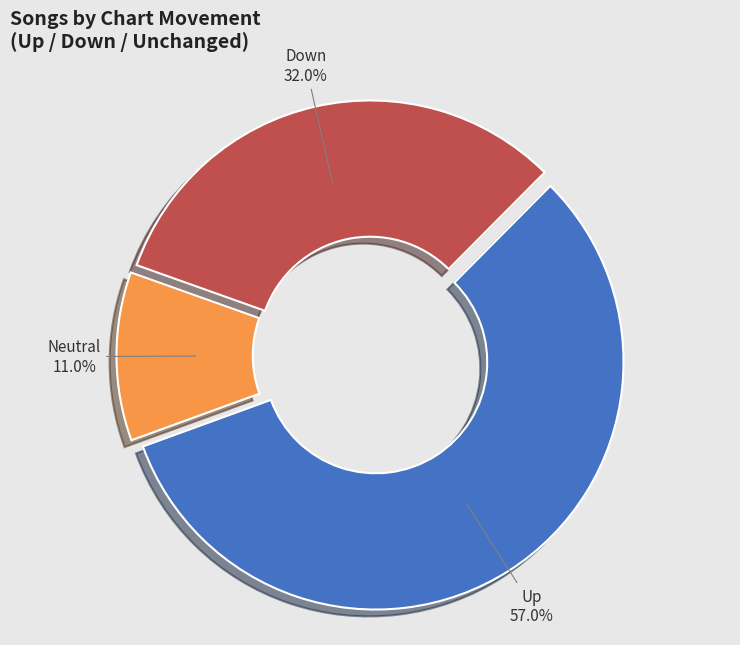

Is there any slice that represents more than half of the pie?

Yes